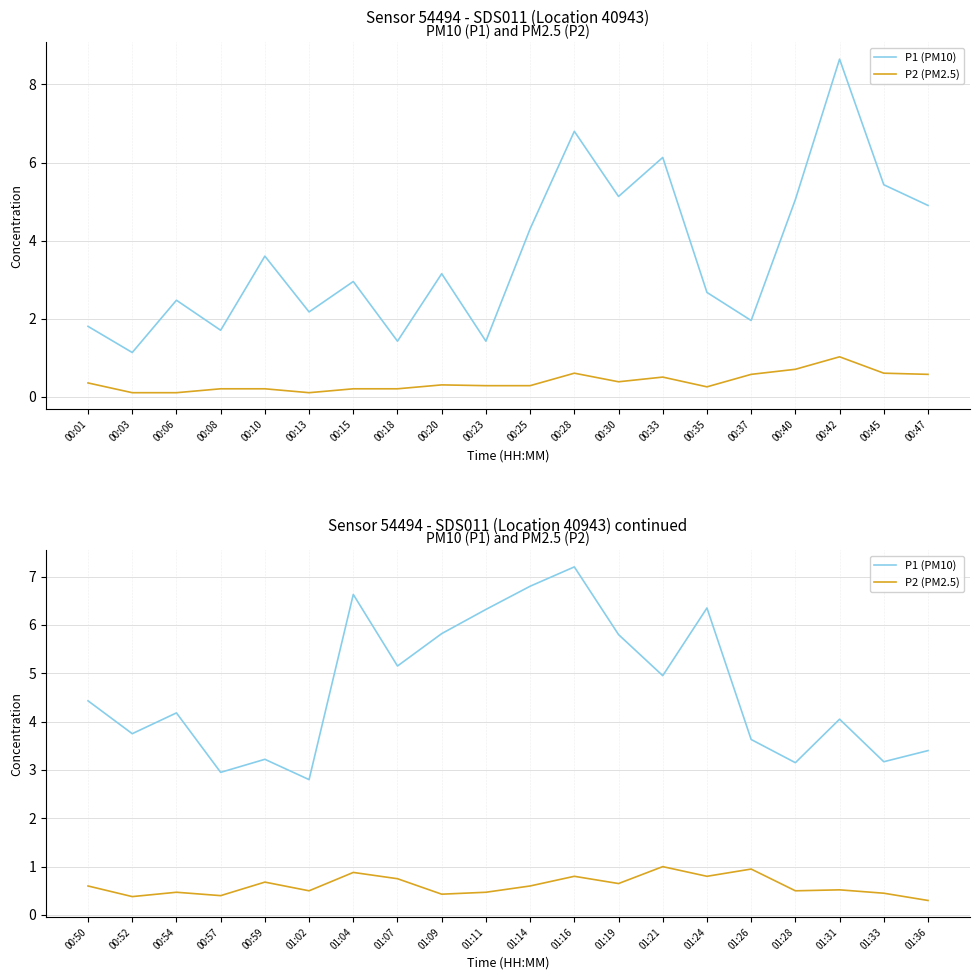

What are all the series names shown in the legend?

P1 (PM10), P2 (PM2.5)